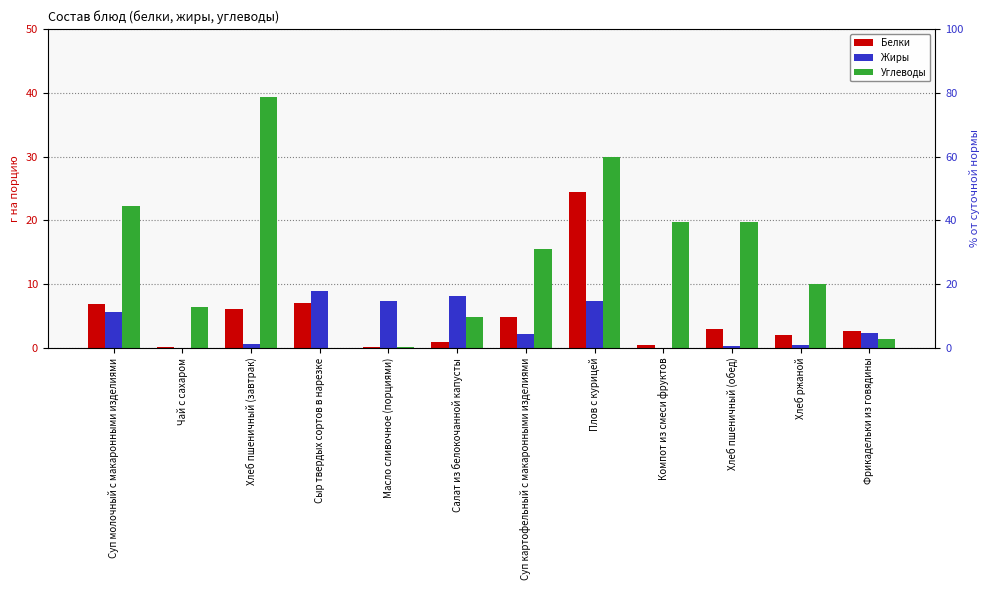

Reading left to right, transcribe all the data shown in this chart.

Белки: 6.9	0.2	6.1	7.0	0.1	1.0	4.8	24.5	0.5	3.0	2.0	2.7
Жиры: 5.7	0.0	0.6	8.9	7.3	8.1	2.2	7.3	0.0	0.3	0.4	2.4
Углеводы: 22.3	6.4	39.4	0.0	0.1	4.8	15.5	29.9	19.8	19.7	10.0	1.4